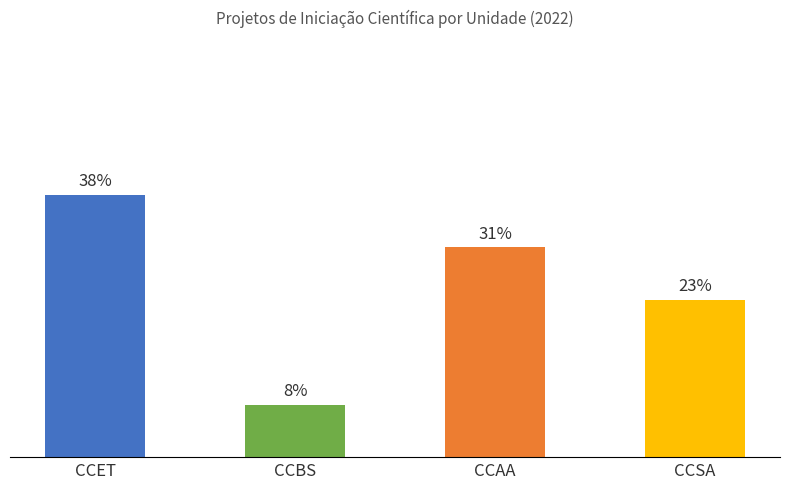

Rank the categories by value from highest to lowest.

CCET, CCAA, CCSA, CCBS